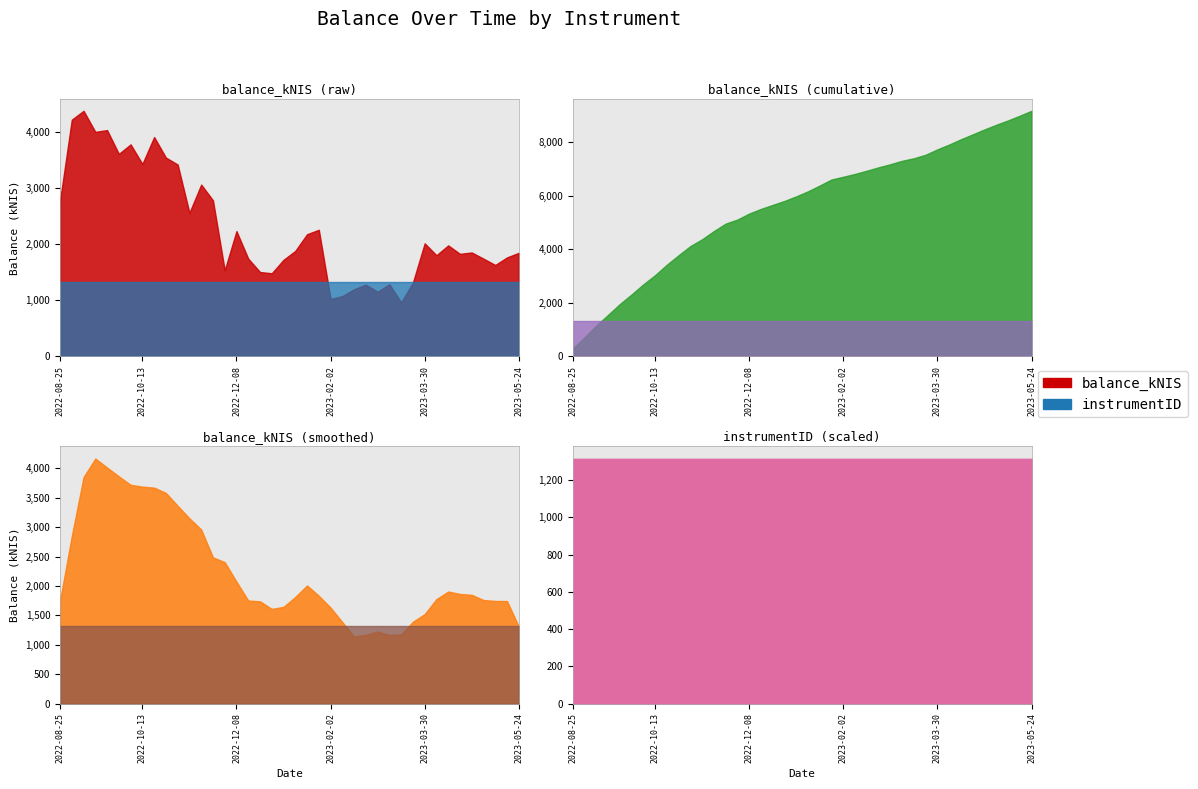

How many points are higher than both their immediate neighbors (excluding endpoints)?

12